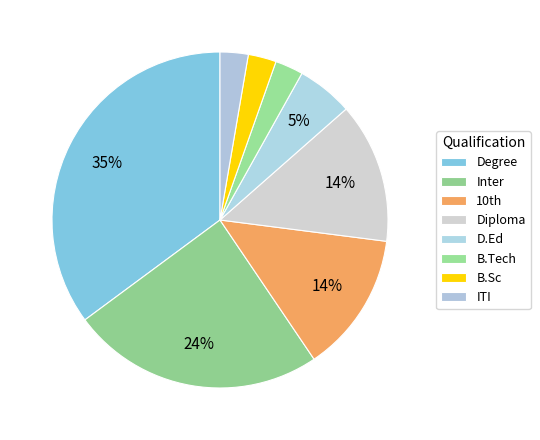

How many segments does this pie chart have?

8